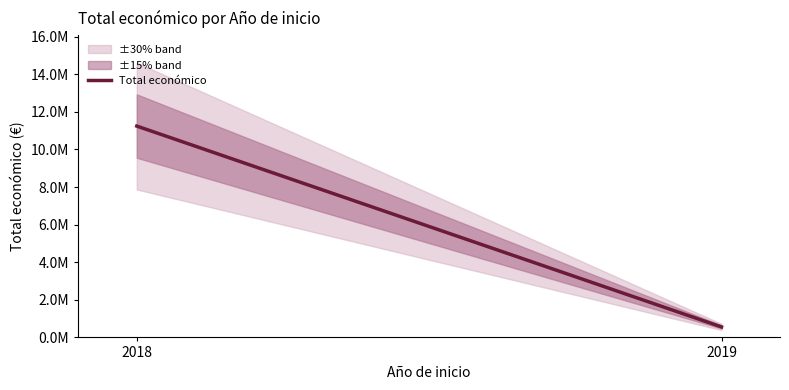

Between 2019 and 2018, which is larger?

2018